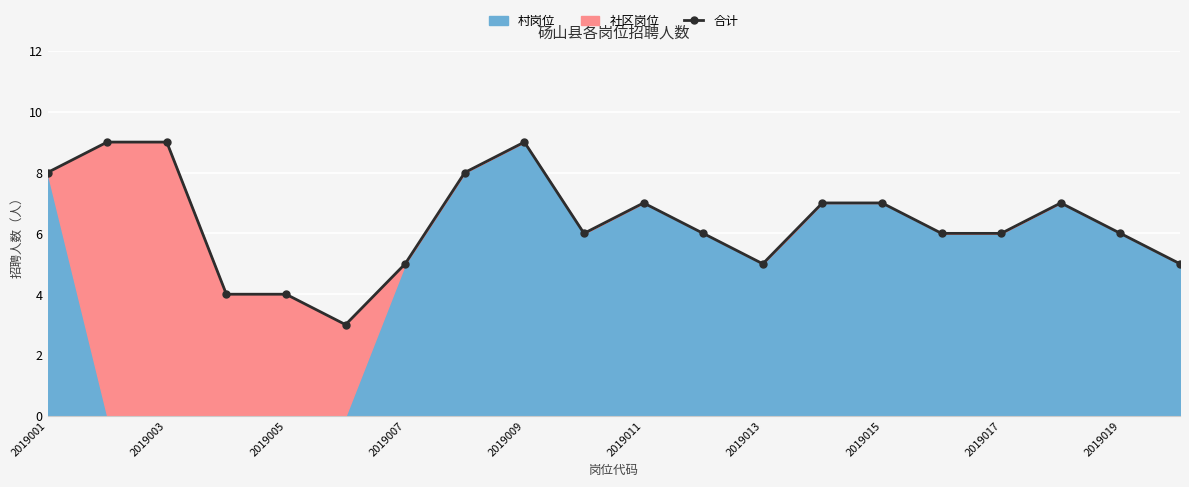

What is the highest value of the 合计 series?

9